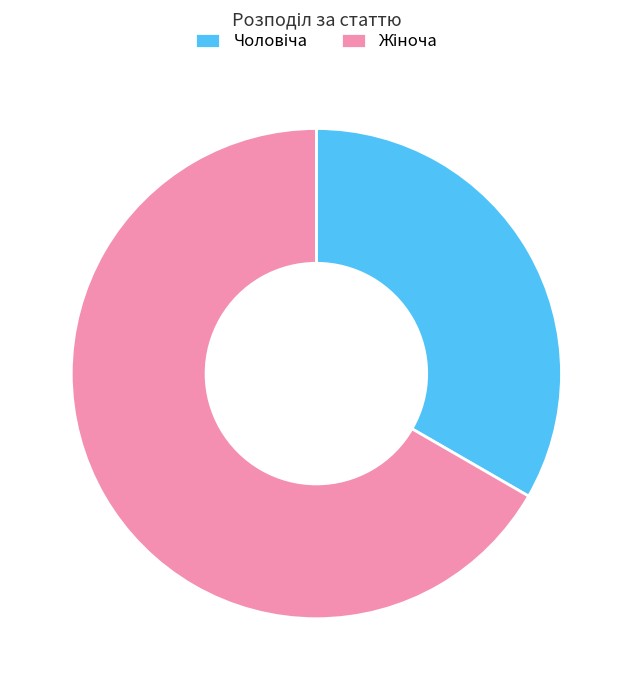

Count the number of slices in the pie.

2